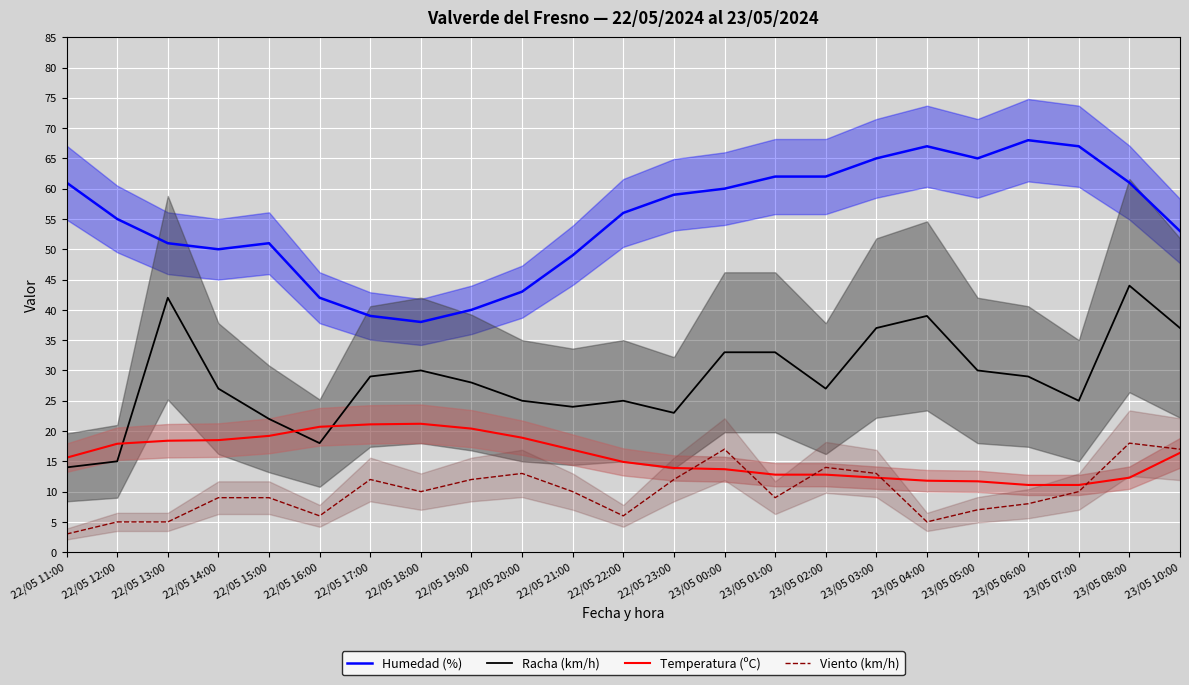

Rank the series at 22/05 15:00 from lowest to highest value.

Viento (km/h), Temperatura (ºC), Racha (km/h), Humedad (%)